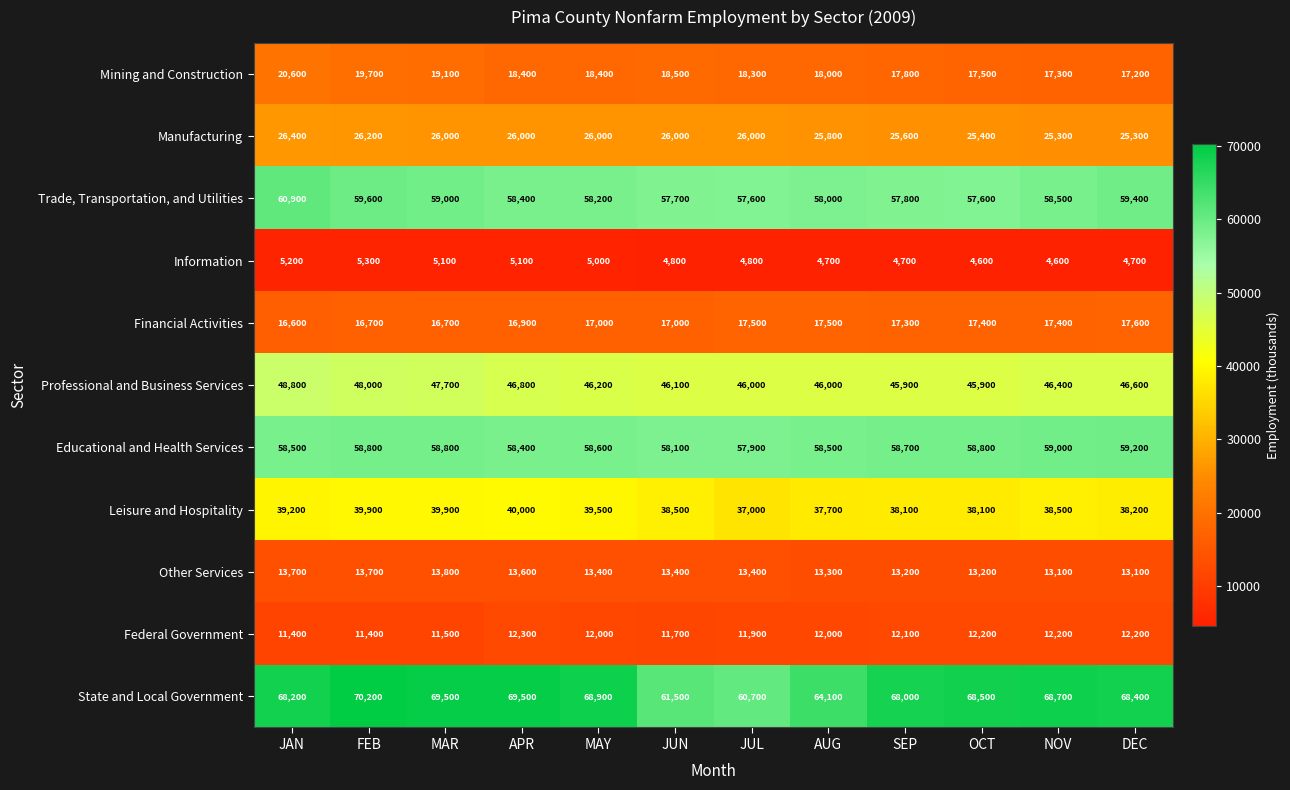

What is the difference between the highest and lowest values at JUN?

56700